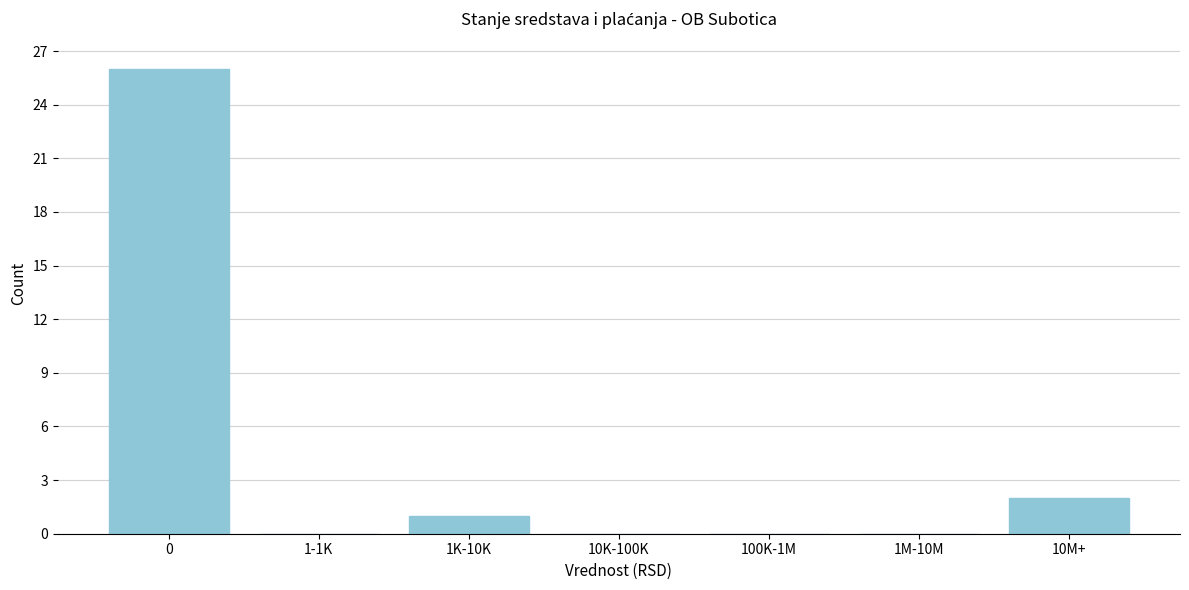

Reading left to right, list all the values displayed in this chart.

0=26	1-1K=0	1K-10K=1	10K-100K=0	100K-1M=0	1M-10M=0	10M+=2